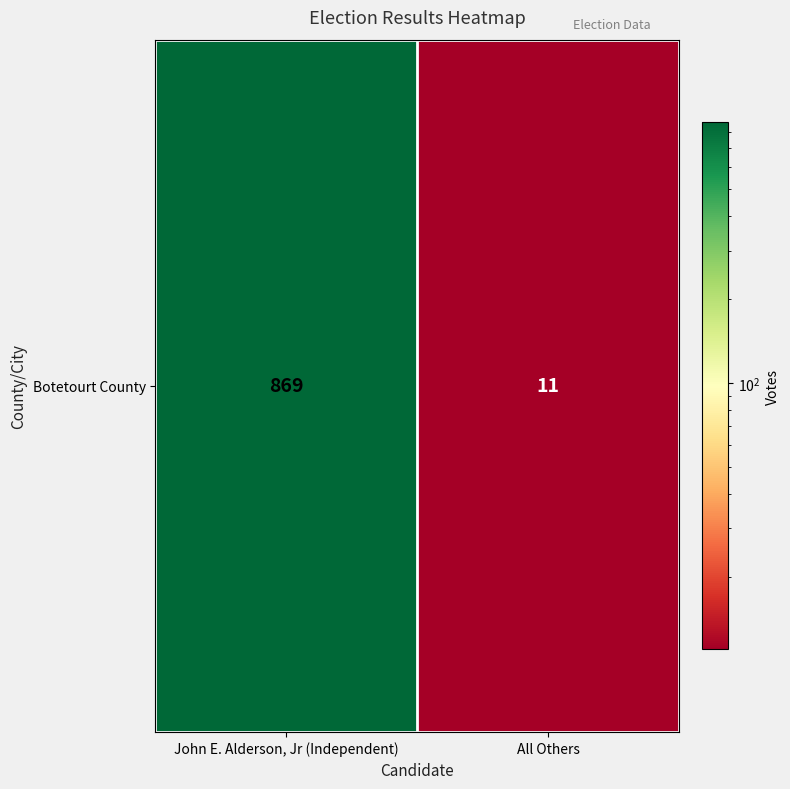

The value at John E. Alderson, Jr (Independent) is 869. True or false?

True